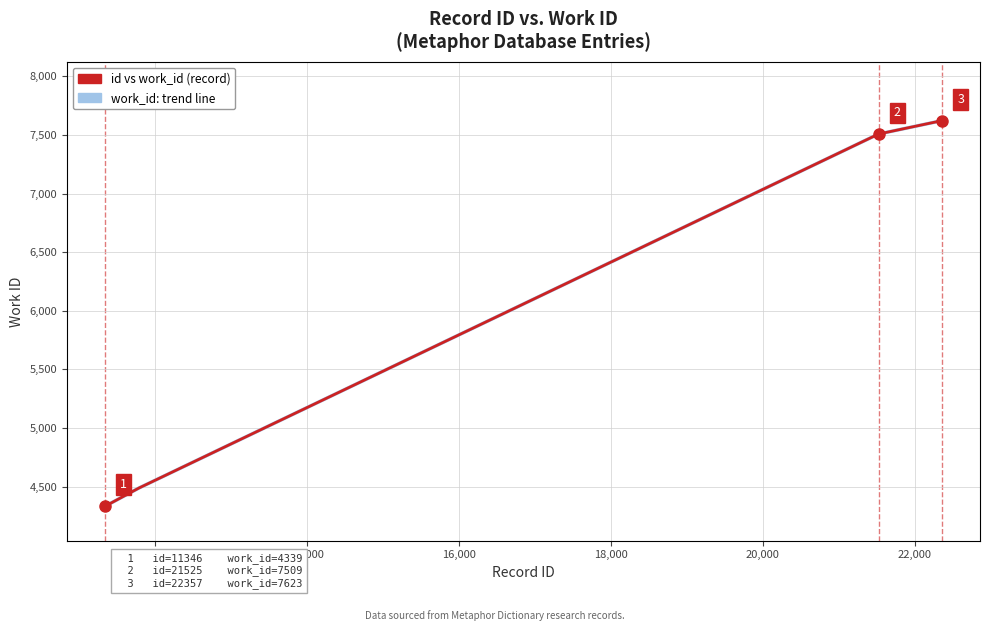

What is the value of the id vs work_id (record) point at the 5th from the left?

7509